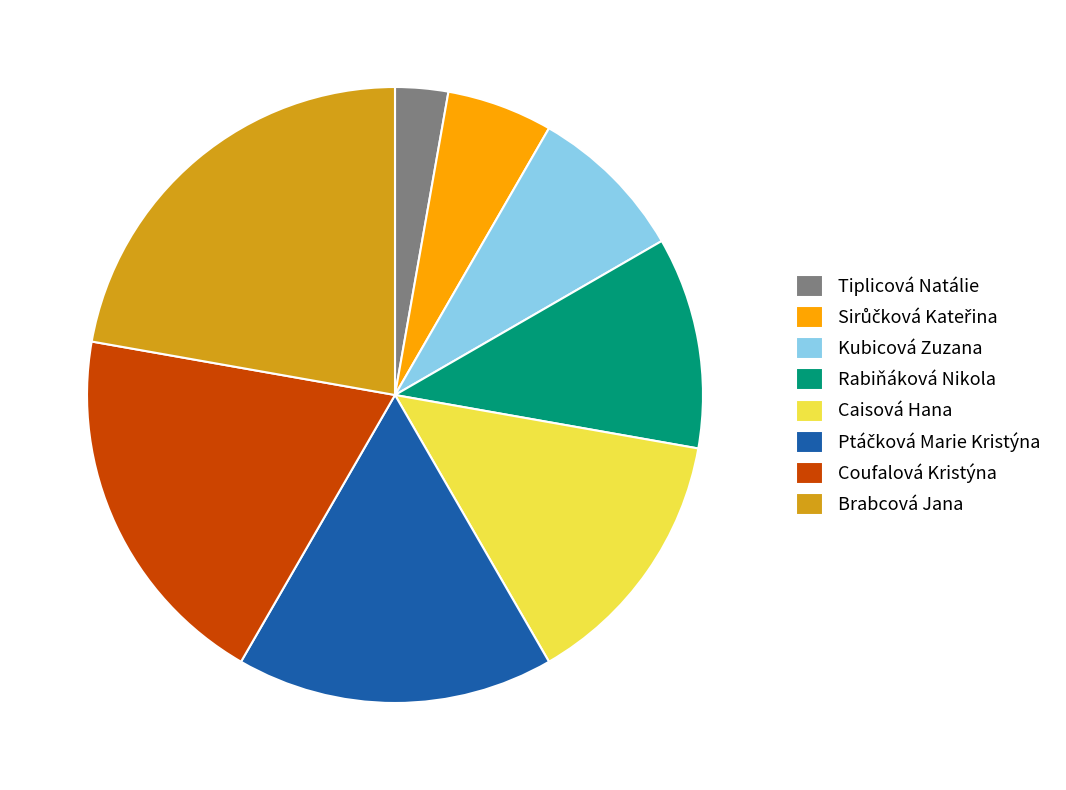

How many segments does this pie chart have?

8